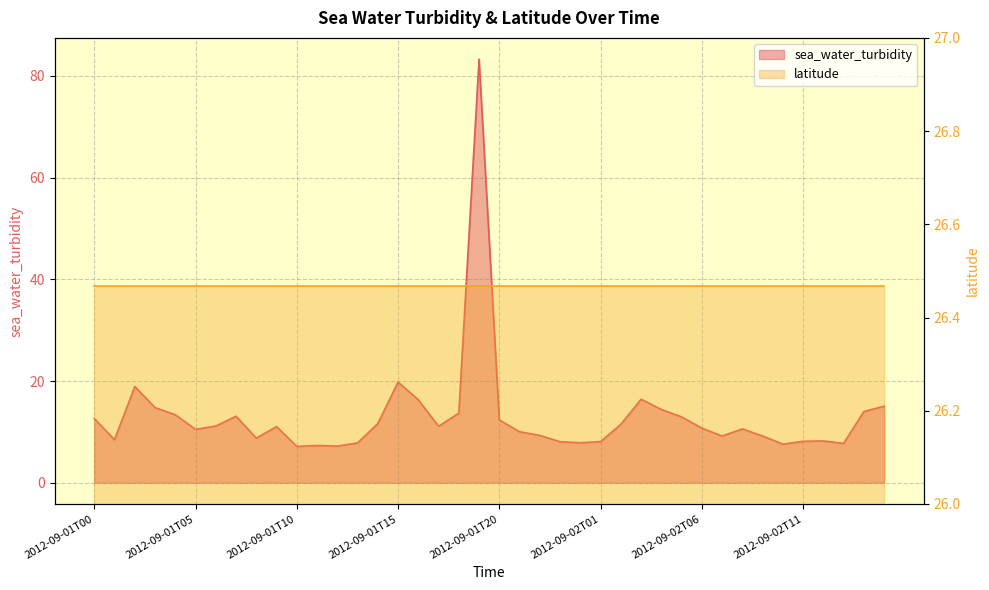

Approximately how many times larger is the value at 2012-09-01T17 compared to 2012-09-02T09?

1.2